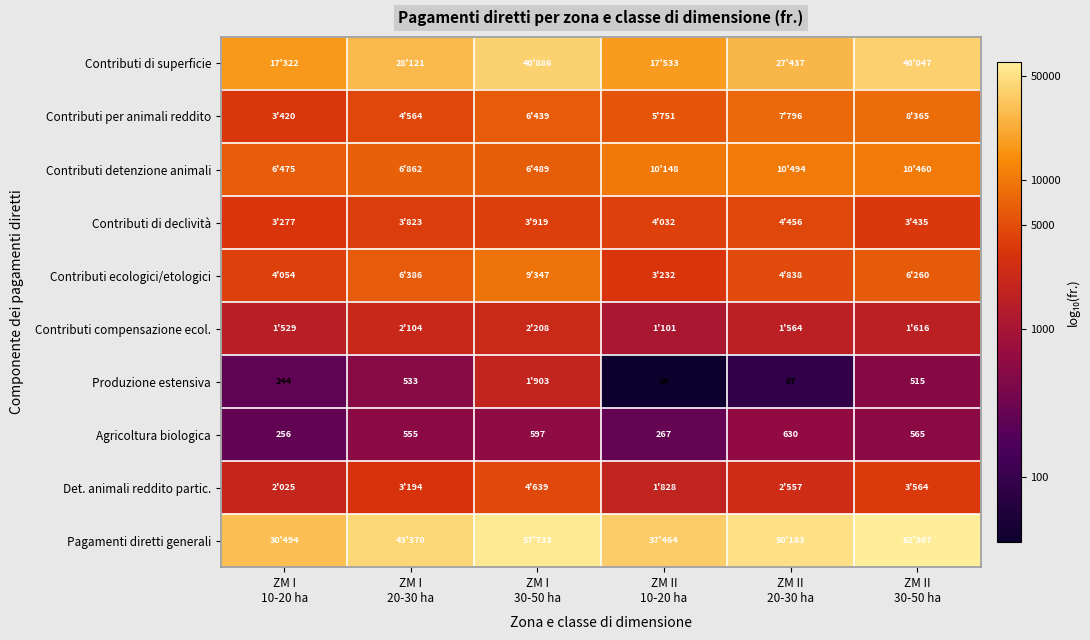

How many data points does each series have?

6